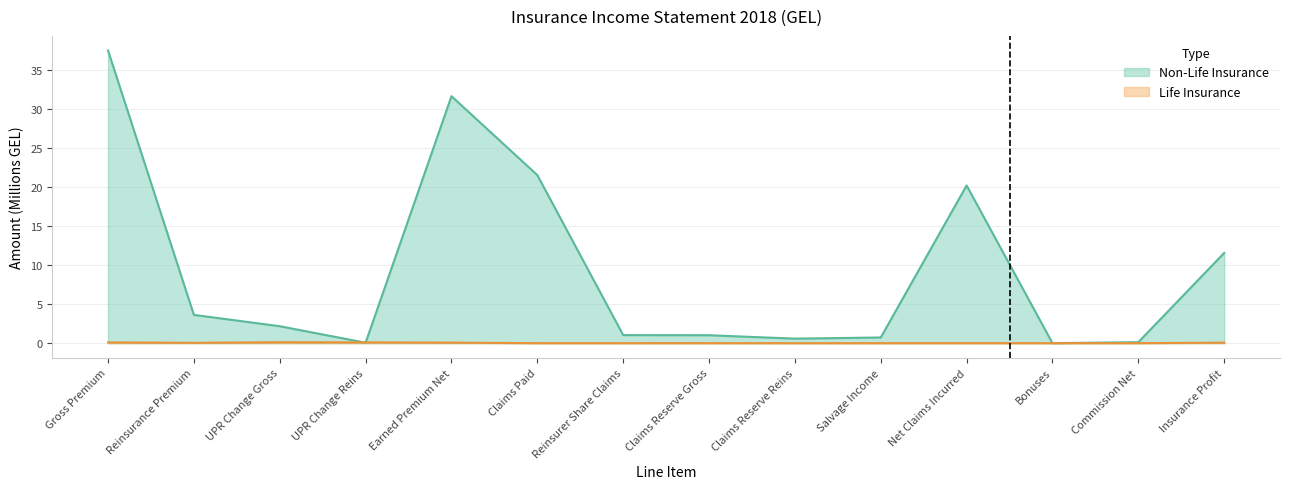

What is the difference between the maximum and minimum values in the Non-Life Insurance series?

37.5